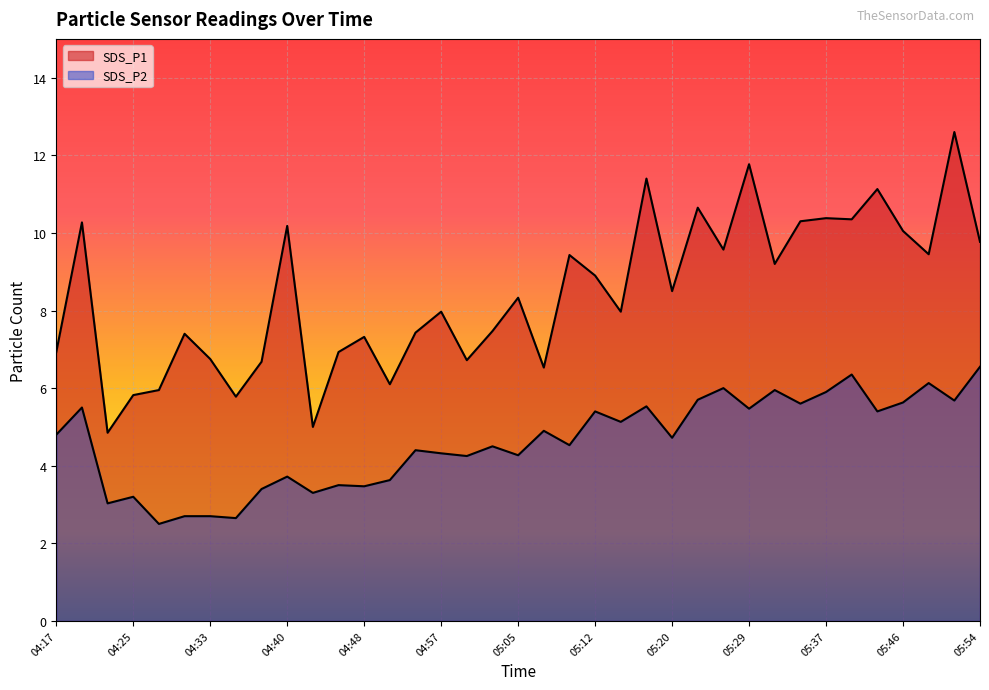

What is the label of the 11th point from the right?

05:27